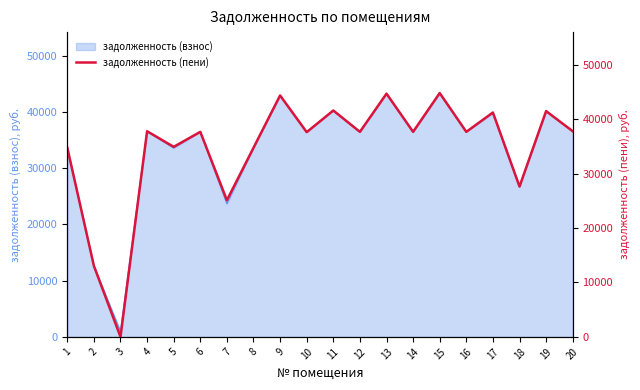

How many values are above zero?

19